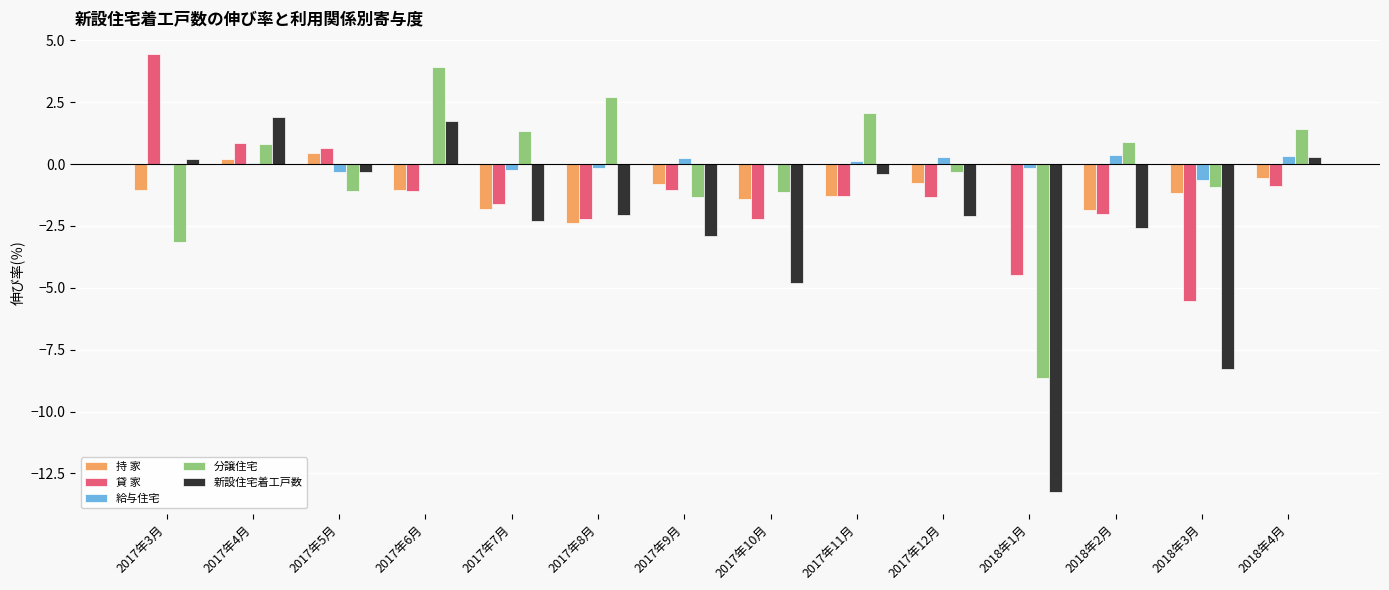

What is the average value of the 持 家 series?

-1.0